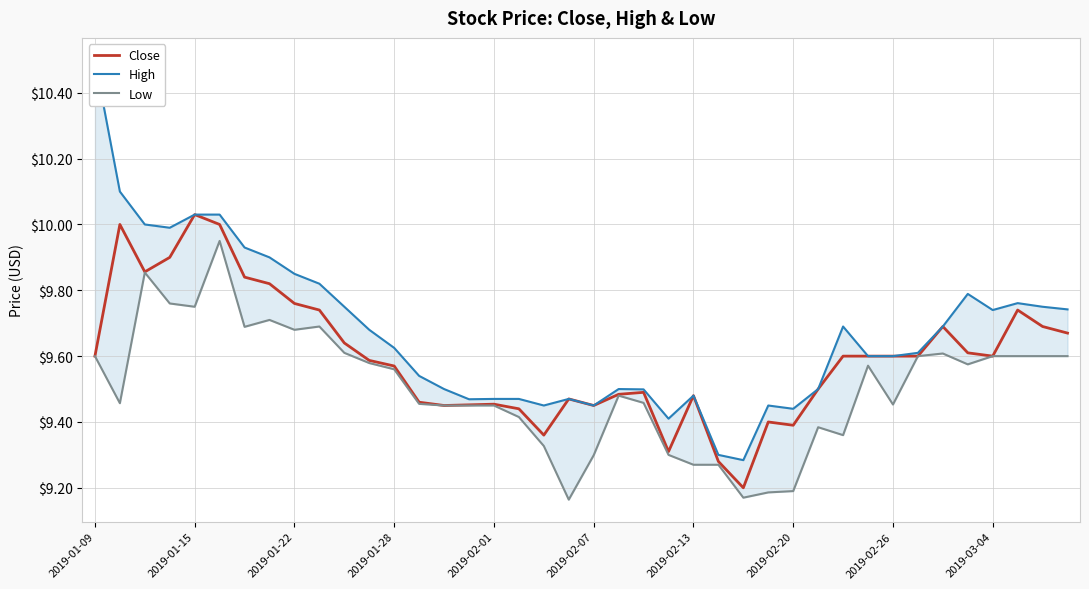

What are all the series names shown in the legend?

Close, High, Low